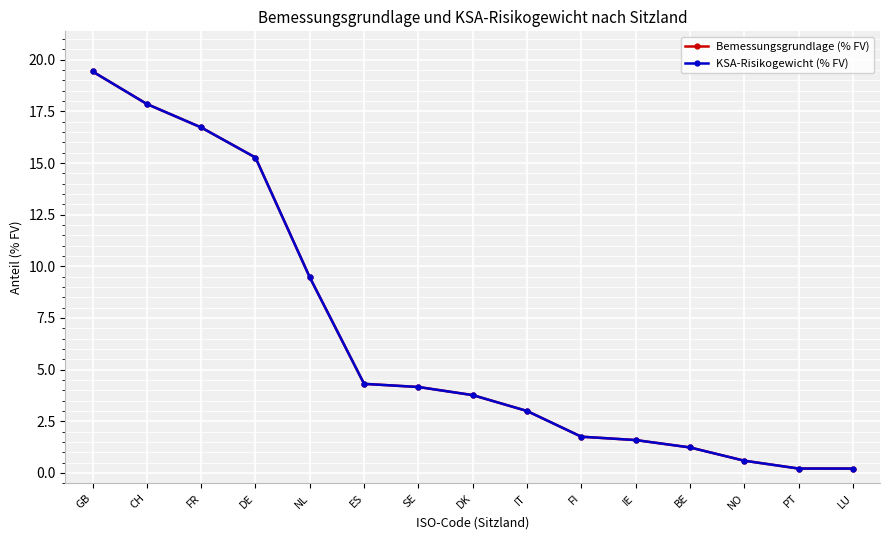

At which label does KSA-Risikogewicht (% FV) reach its peak?

GB